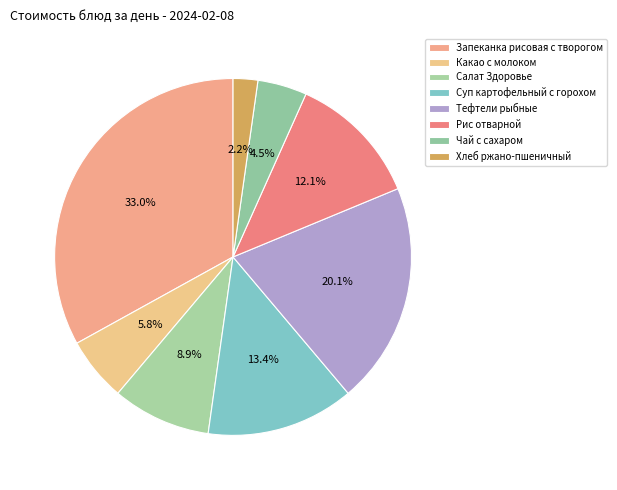

To the nearest percent, what percentage of the pie is Тефтели рыбные?

20%